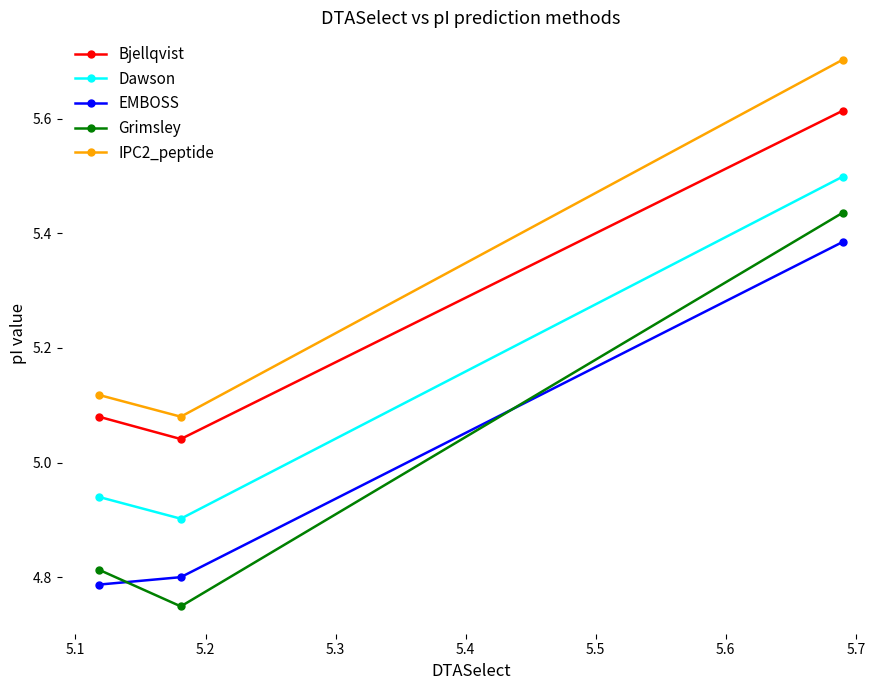

At how many categories does at least one series exceed 5?

3